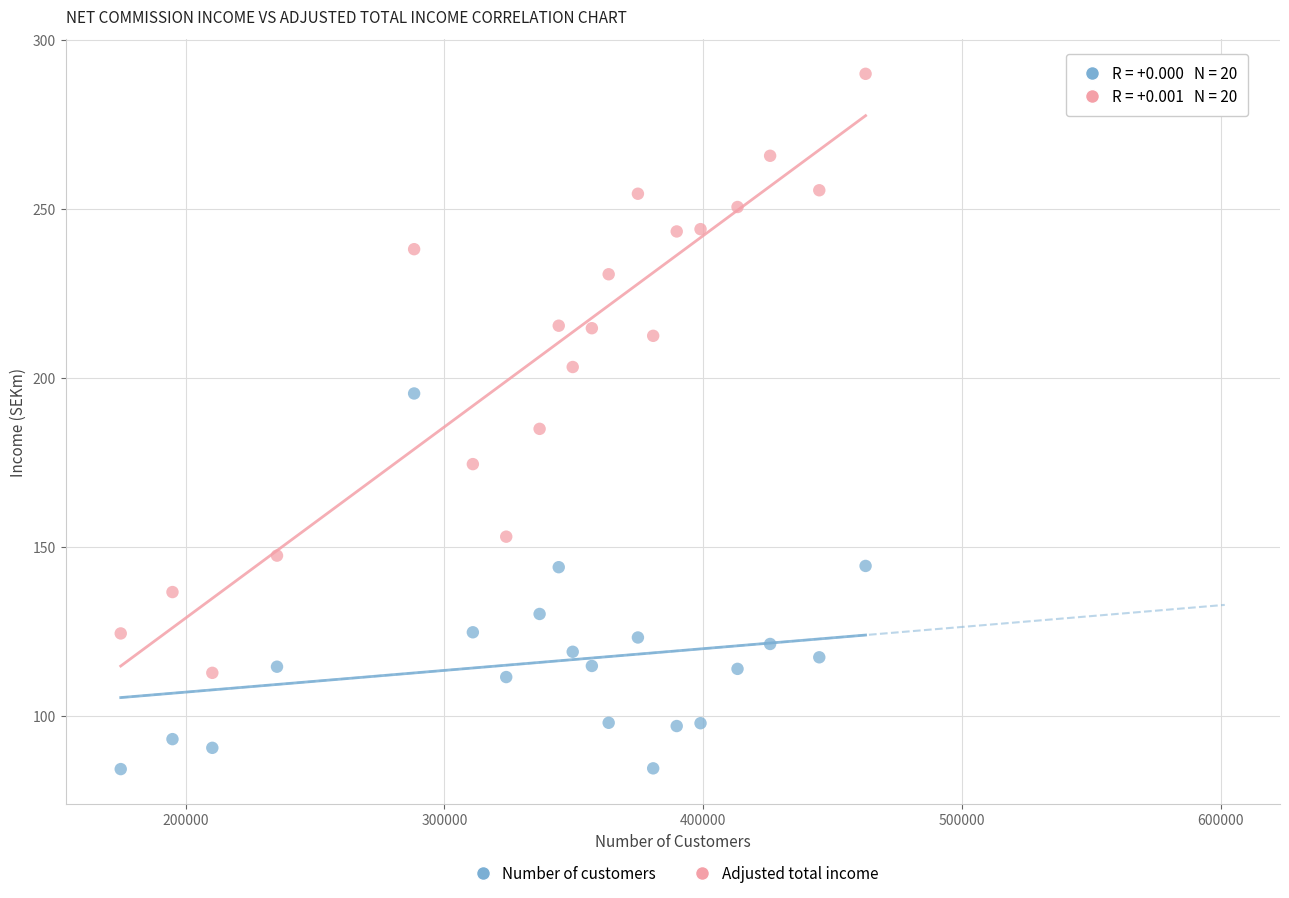

Across all data points, what is the range of X values (max minus min)?

287900.0